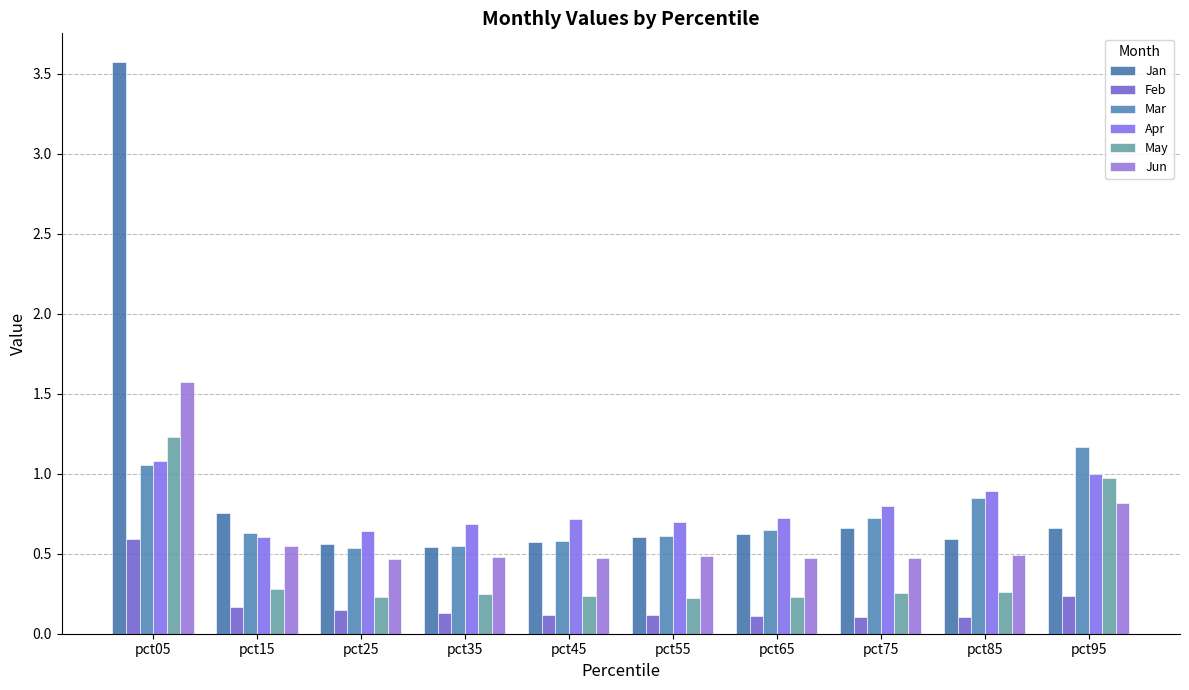

Which category has the lowest value in the Apr series?

pct15